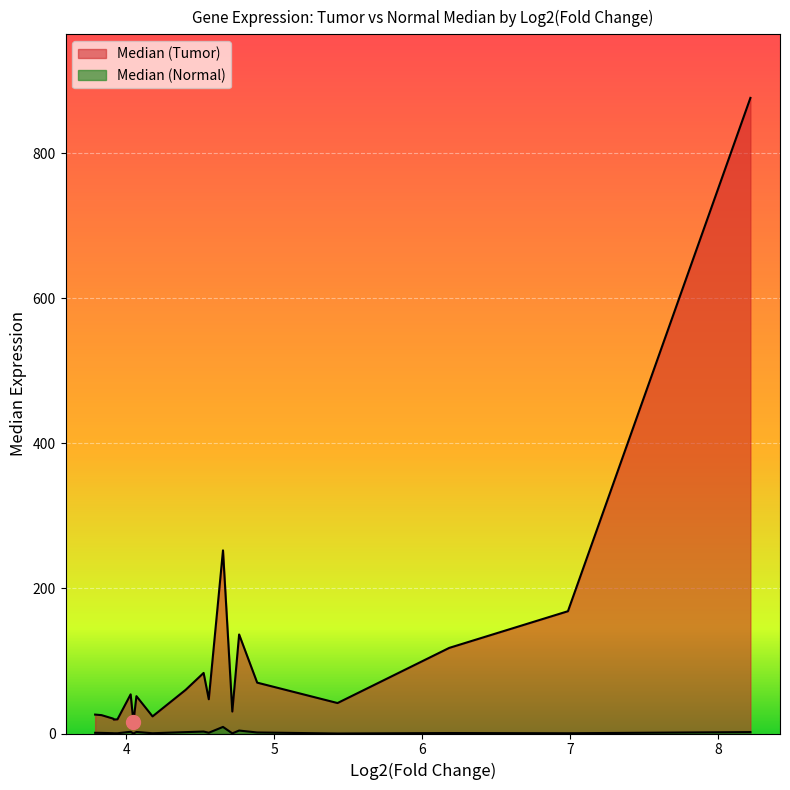

True or false: Median (Normal) and Median (Tumor) cross at least once.

False